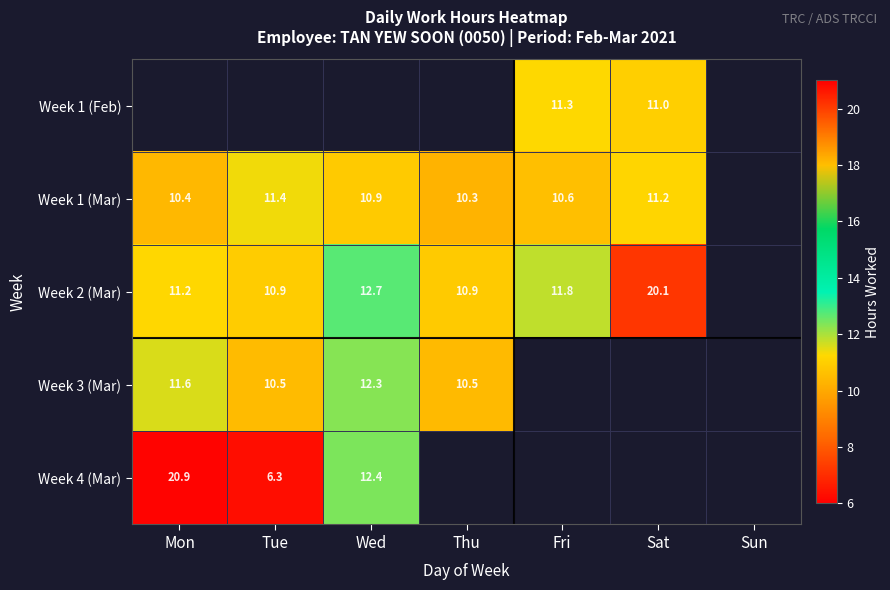

Which category has the highest value across all series?

Mon